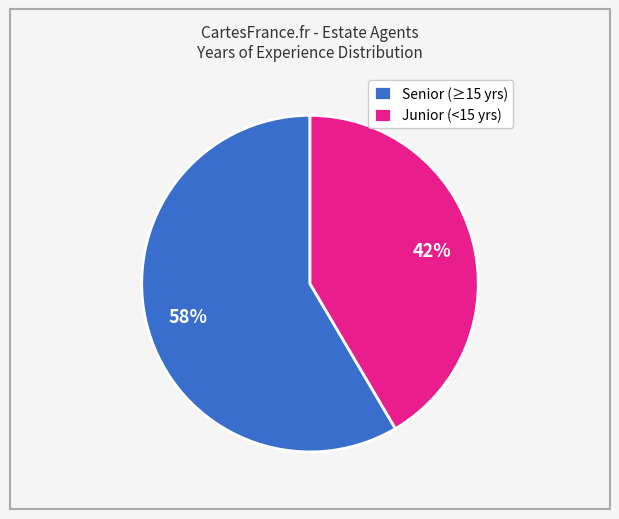

Do Senior (≥15 yrs) and Junior (<15 yrs) together represent more than half of the pie?

Yes